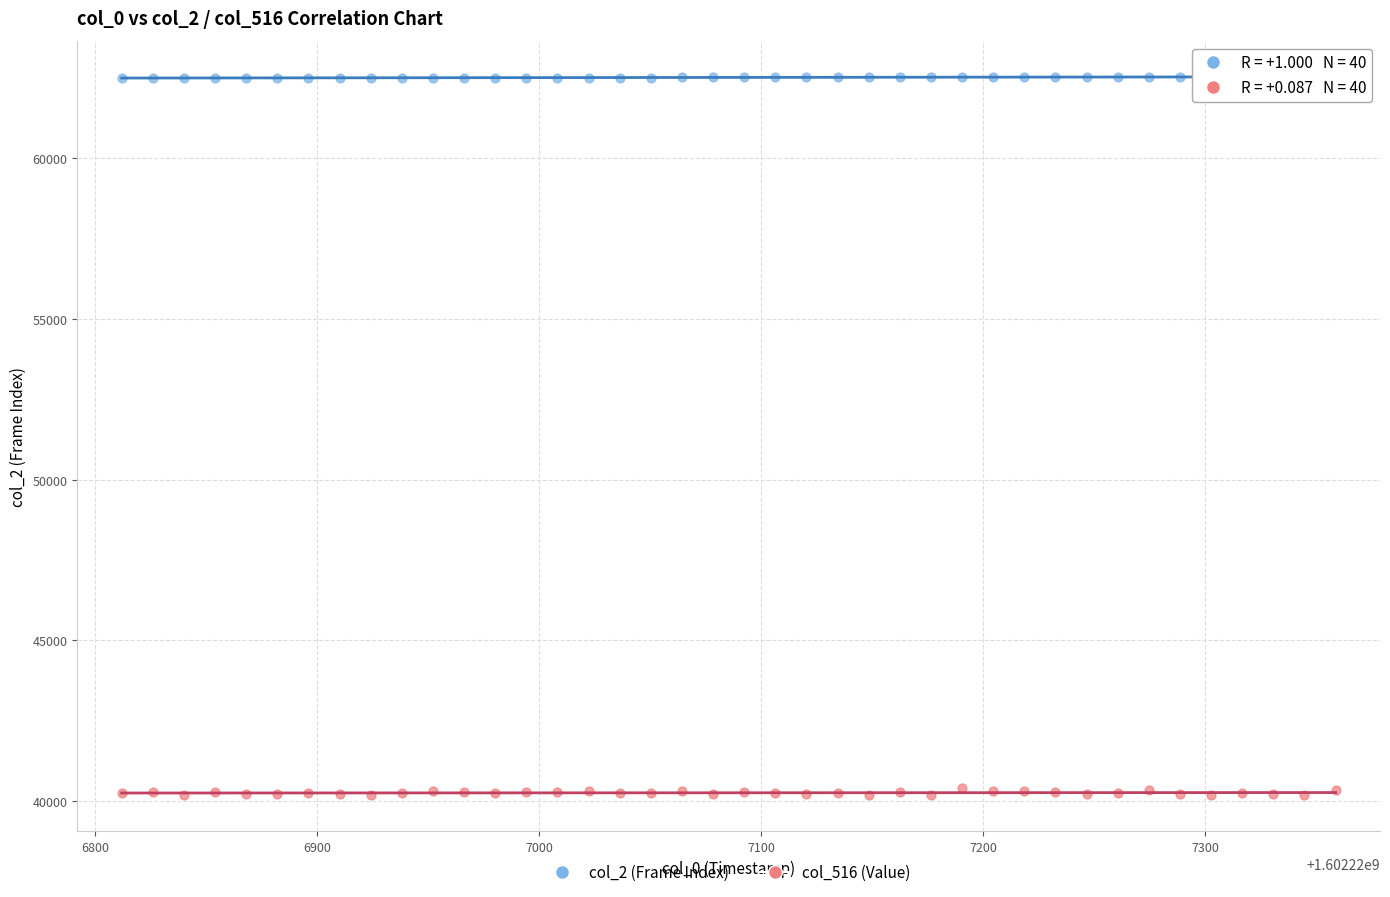

Which series has the largest Y range (max minus min)?

col_516 (Value)